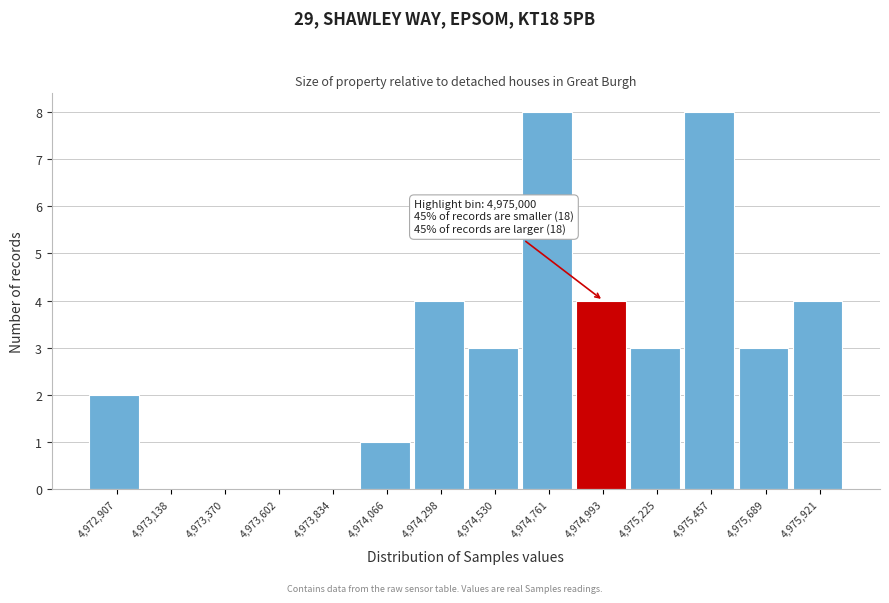

Reading left to right, what are all the values shown in this chart?

4,972,907=2	4,973,138=0	4,973,370=0	4,973,602=0	4,973,834=0	4,974,066=1	4,974,298=4	4,974,530=3	4,974,761=8	4,974,993=4	4,975,225=3	4,975,457=8	4,975,689=3	4,975,921=4